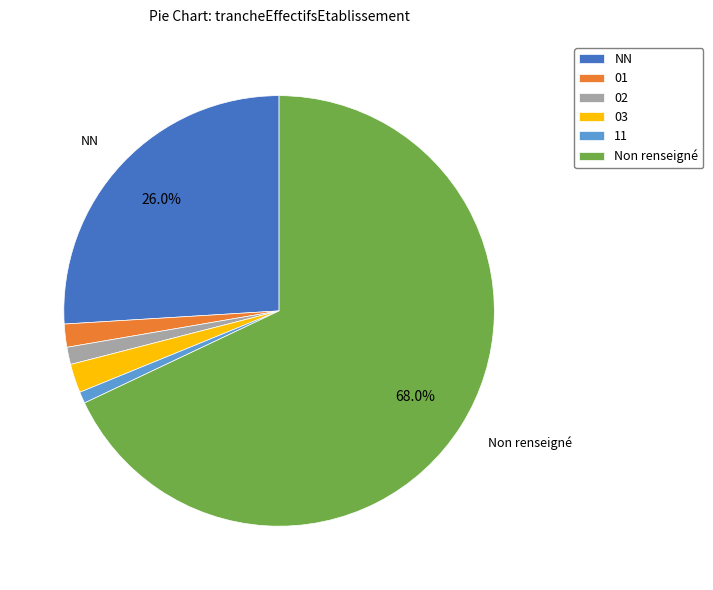

Is it true that NN is 56% of the pie?

False